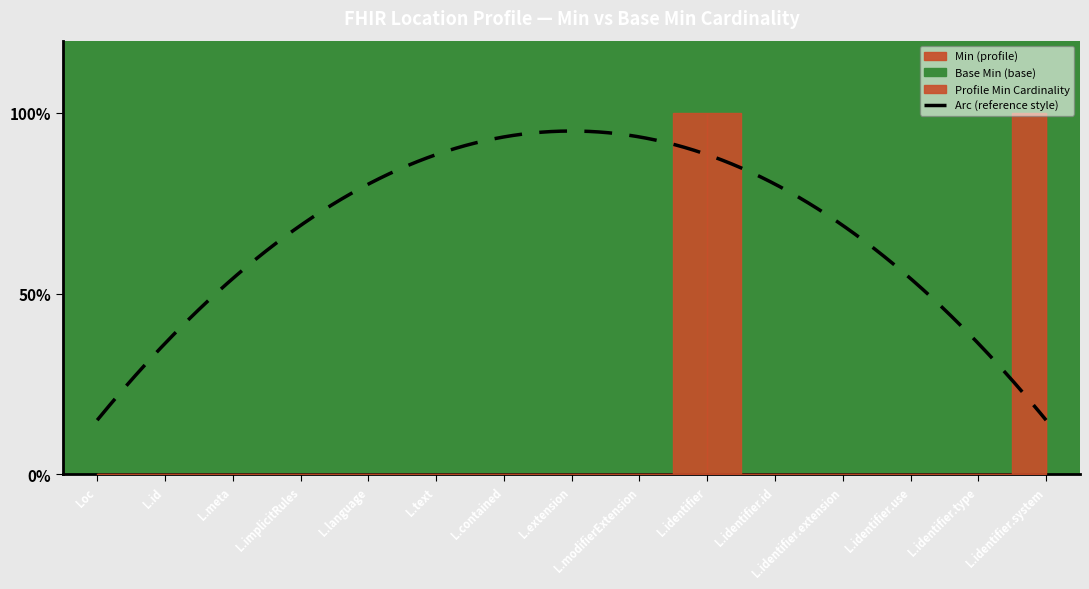

What is the difference between the maximum and second lowest values in the Min series?

1